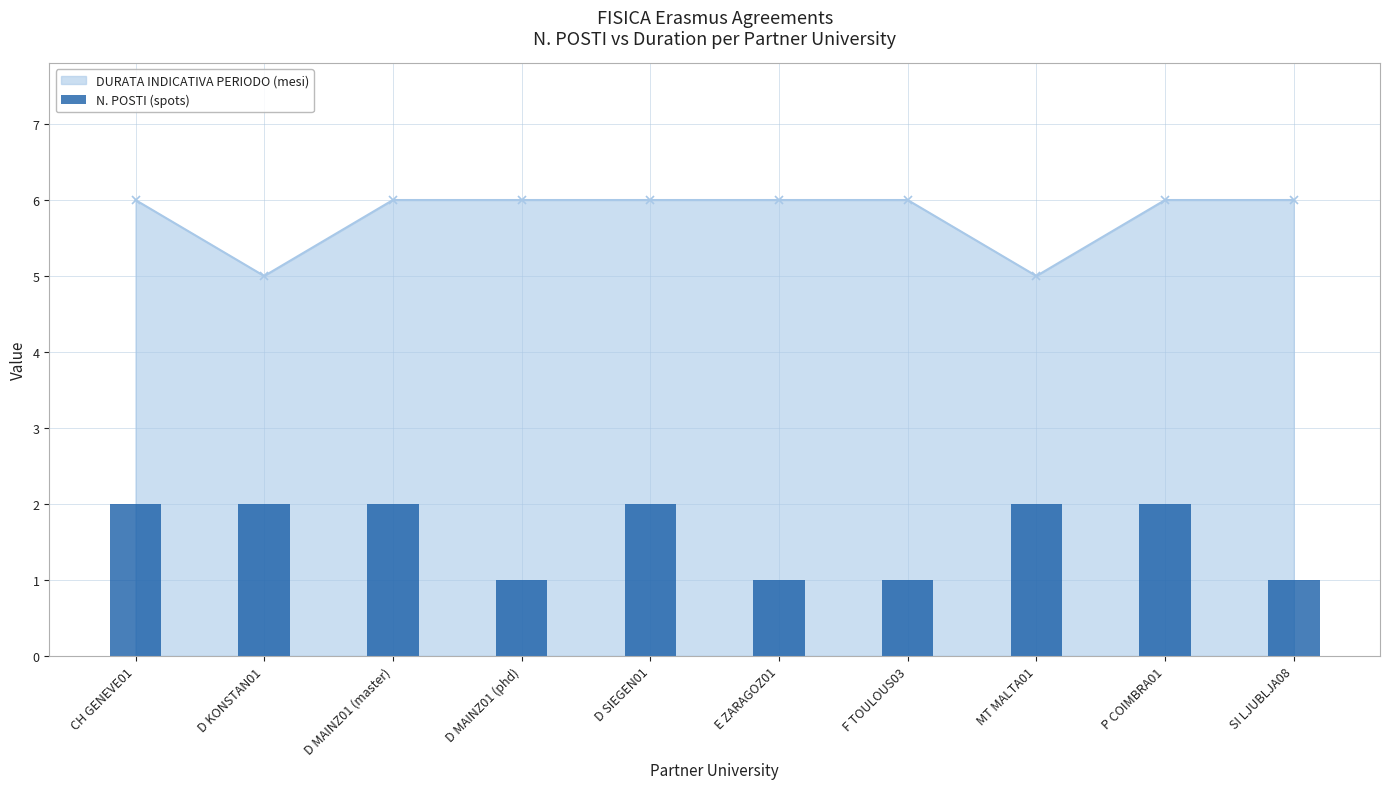

List the labels in order of value, largest first.

CH GENEVE01, D KONSTAN01, D MAINZ01 (master), D SIEGEN01, MT MALTA01, P COIMBRA01, D MAINZ01 (phd), E ZARAGOZ01, F TOULOUS03, SI LJUBLJA08